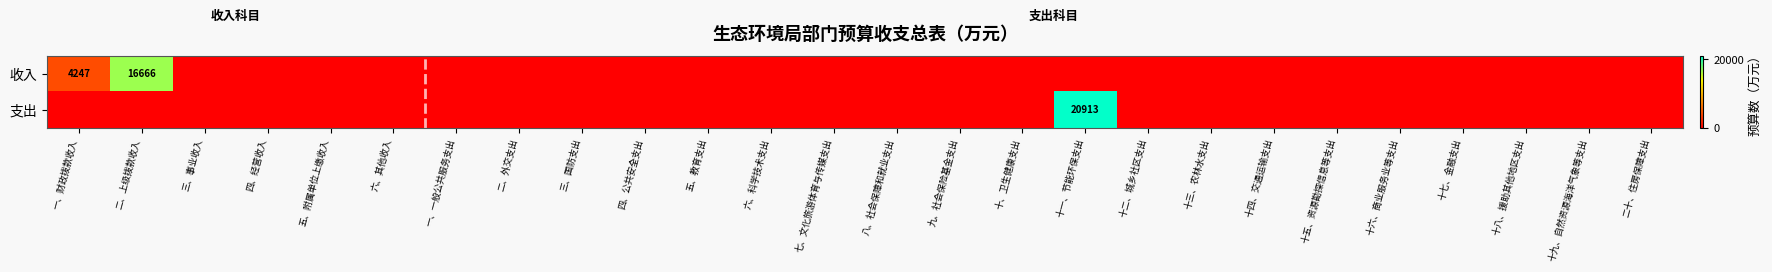

The 支出 series shows 0 at 六、科学技术支出. True or false?

True